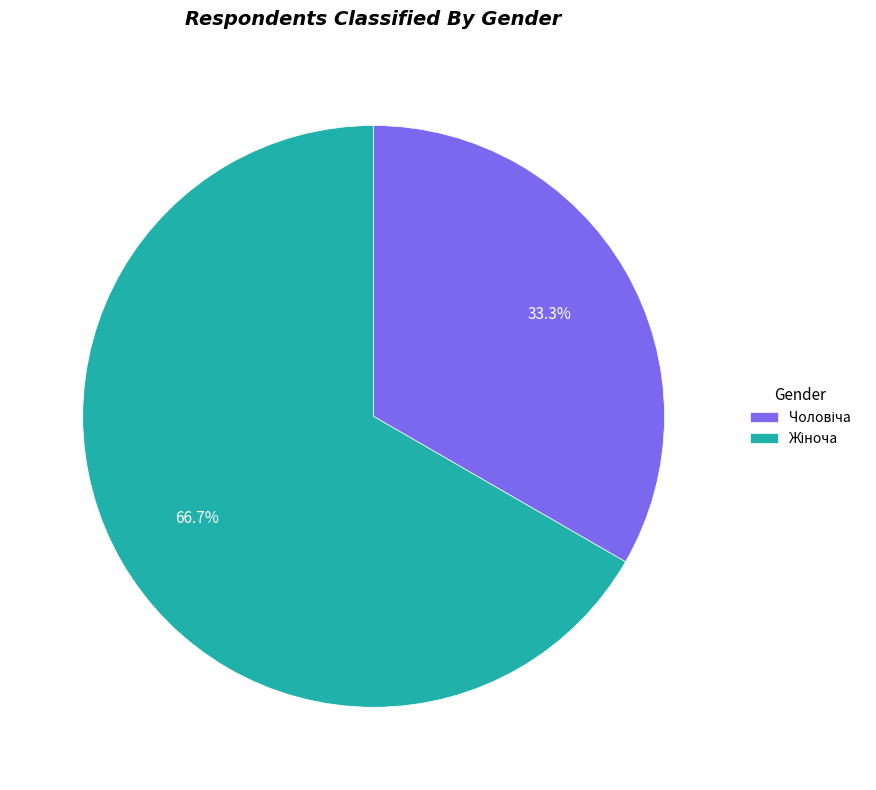

How many segments does this pie chart have?

2